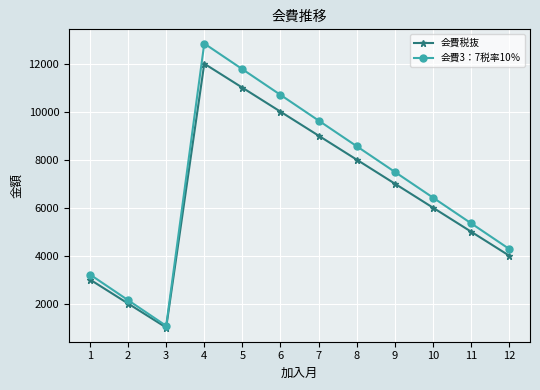

At which category is the sum across all series the highest?

4